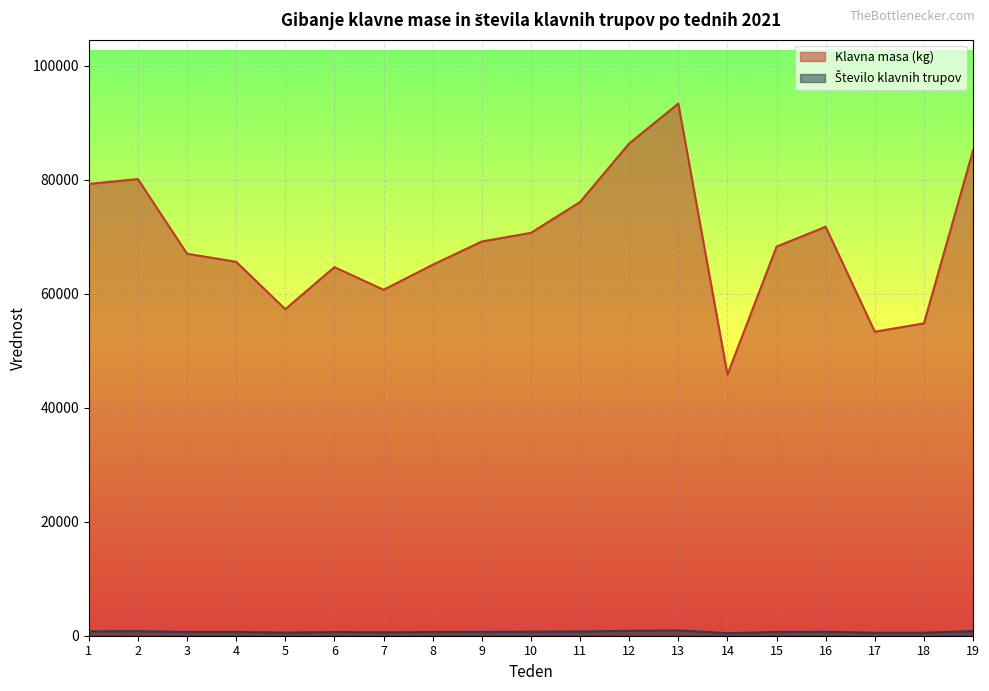

Which has a higher value, 10 or 11?

11